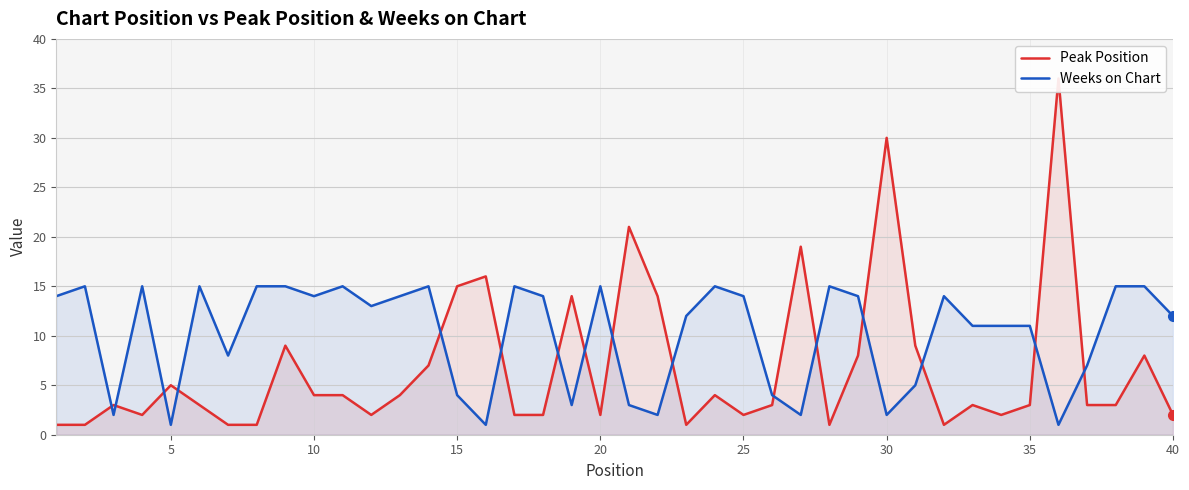

How many interior local valleys does the Weeks on Chart series have?

11